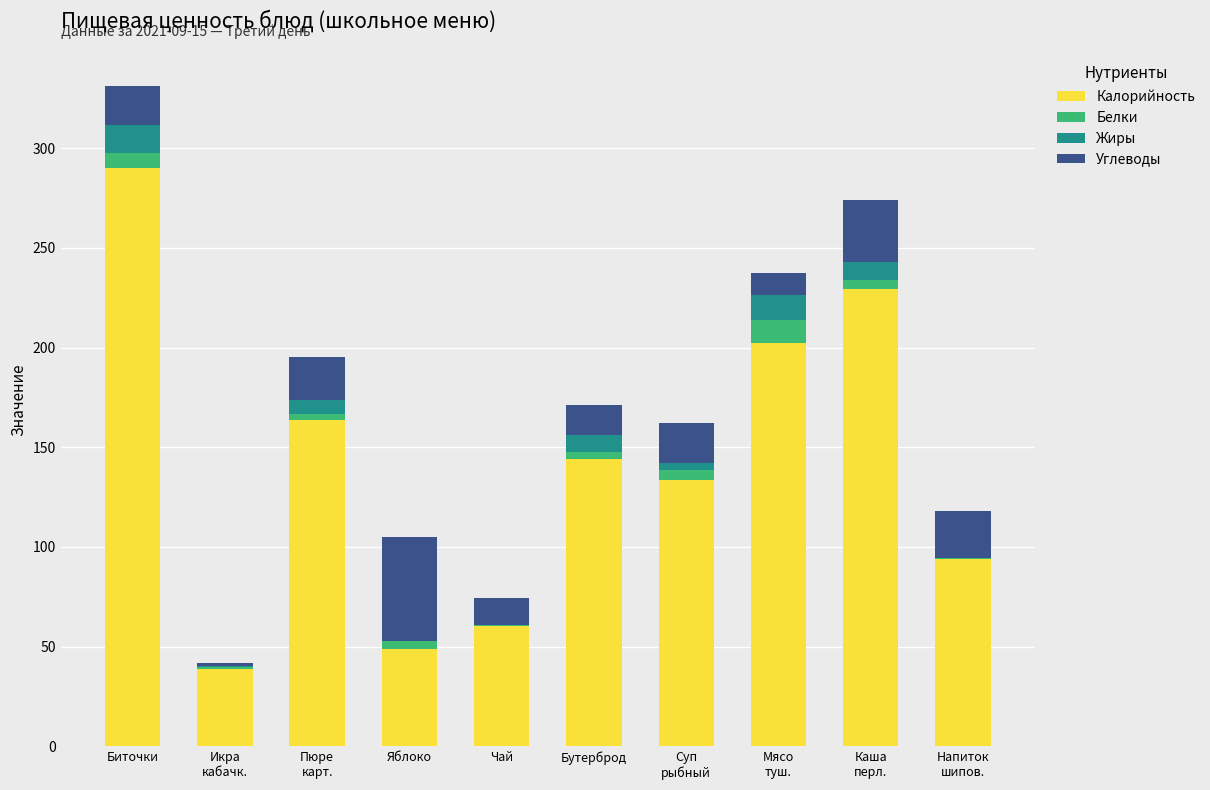

Which category has the highest value in the Калорийность series?

Биточки